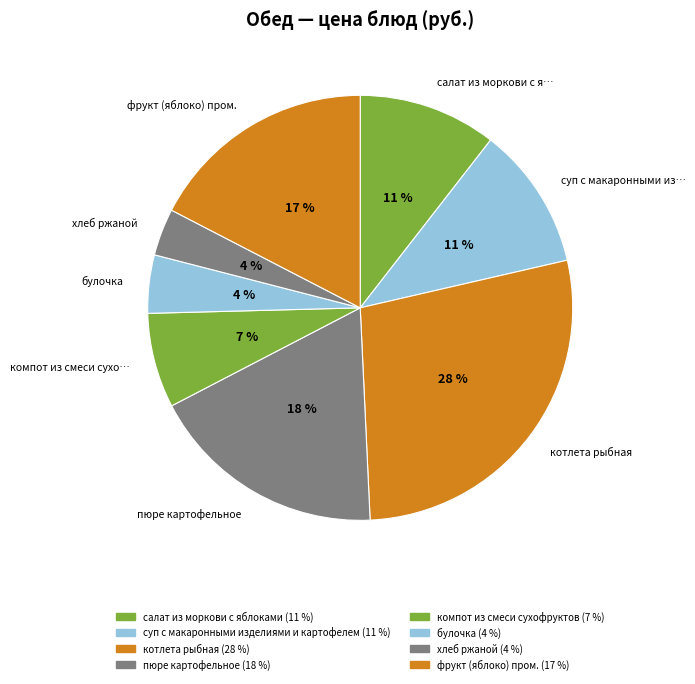

Count the number of slices in the pie.

8